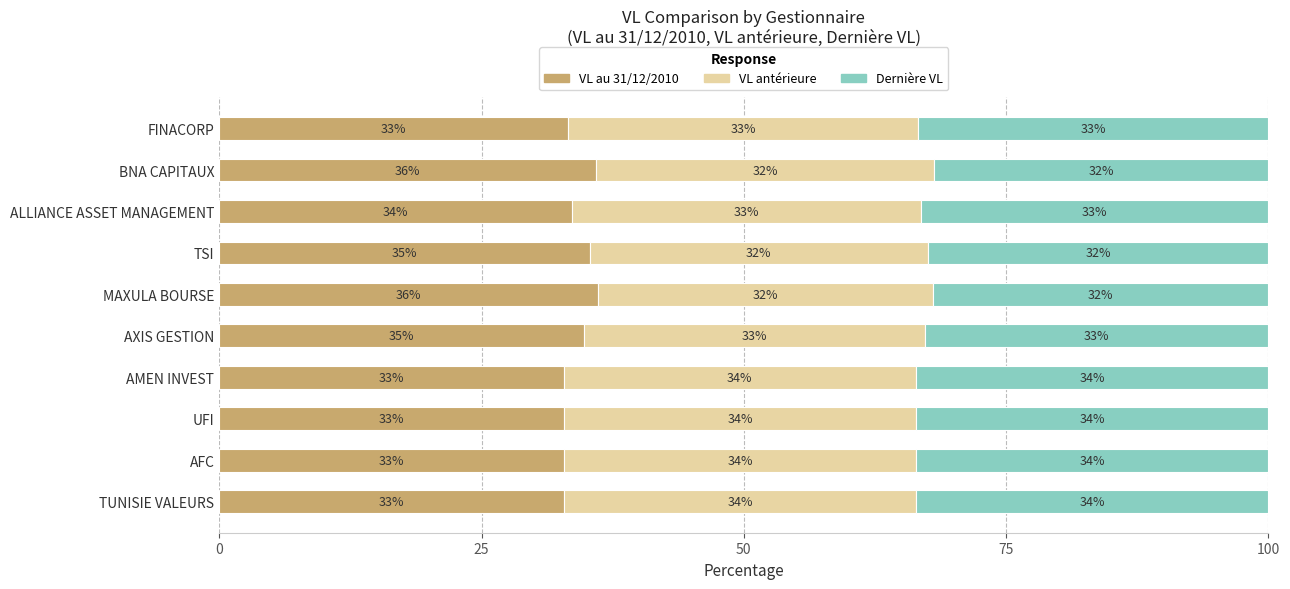

The VL au 31/12/2010 series shows 36.1 at MAXULA BOURSE. True or false?

True